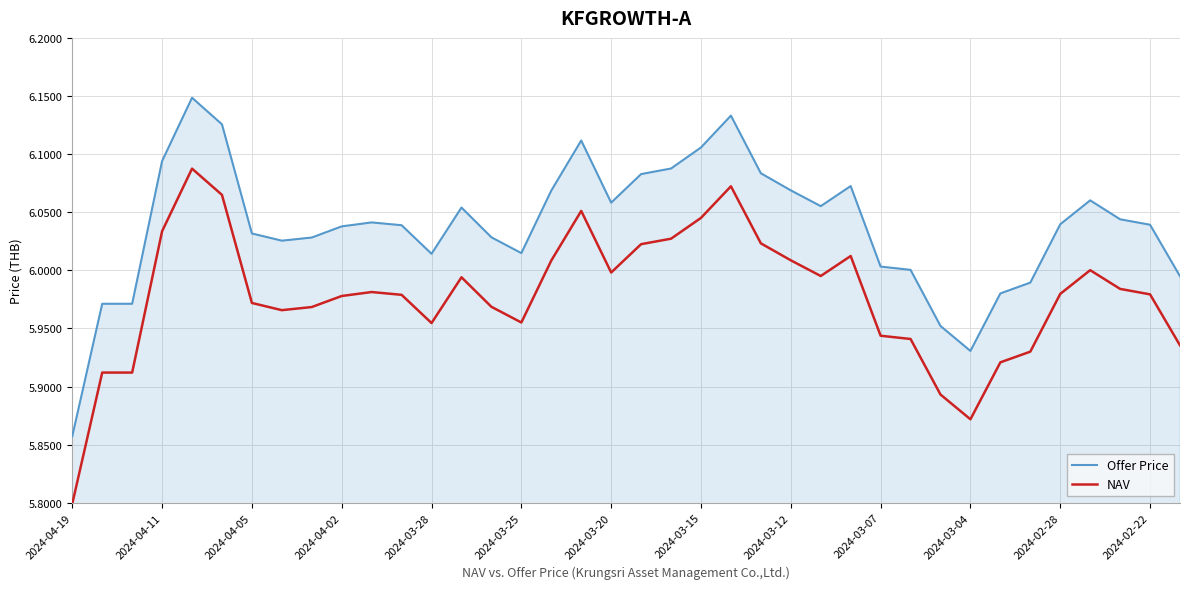

Which series has the widest spread of values?

Offer Price